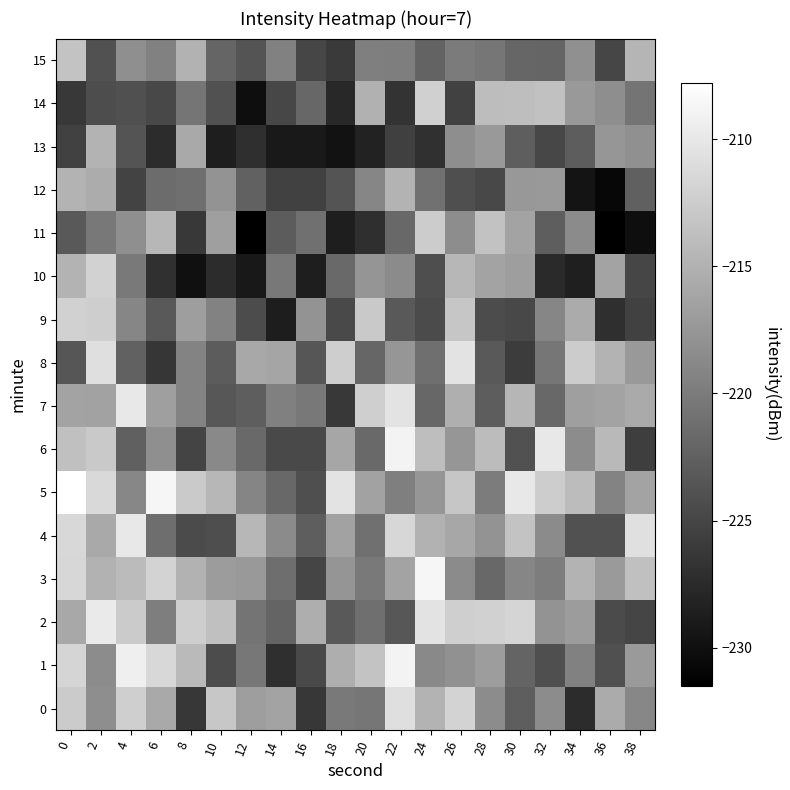

Which series has the widest spread of values?

11